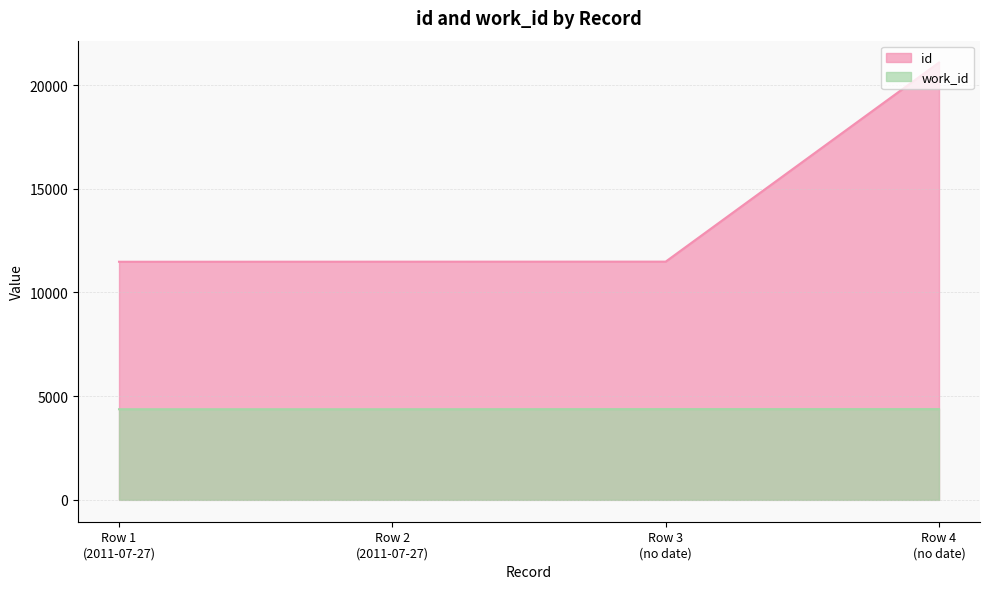

At how many categories does at least one series exceed 9634?

4